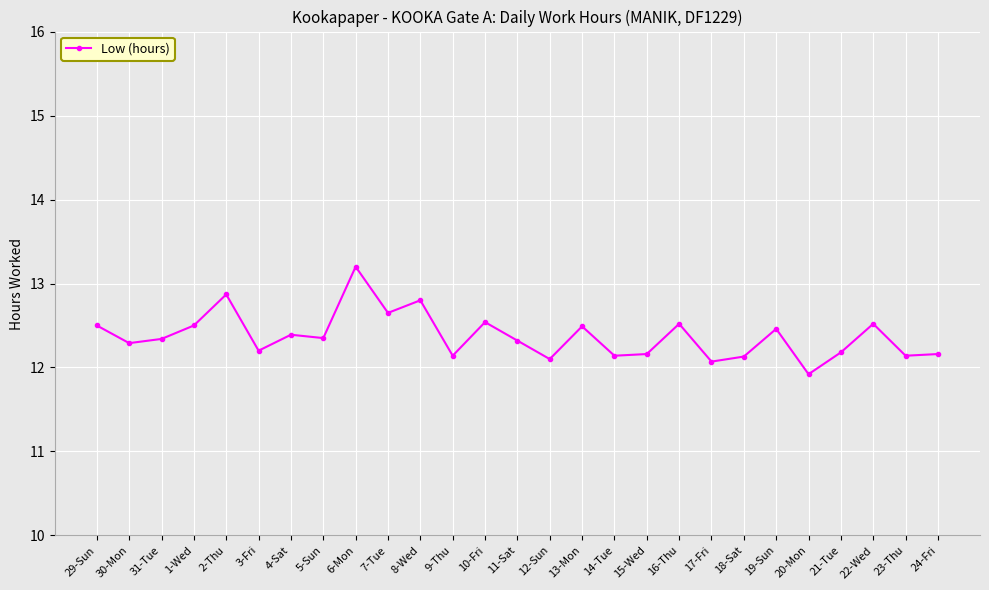

Where is the first local minimum?

30-Mon